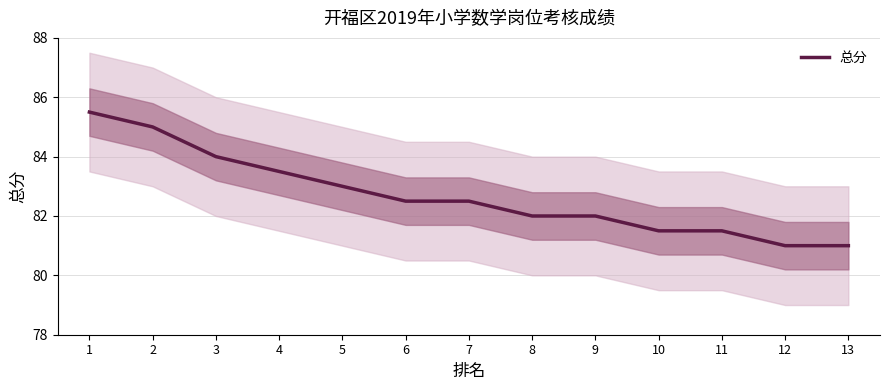

How many lines are shown in the chart?

1